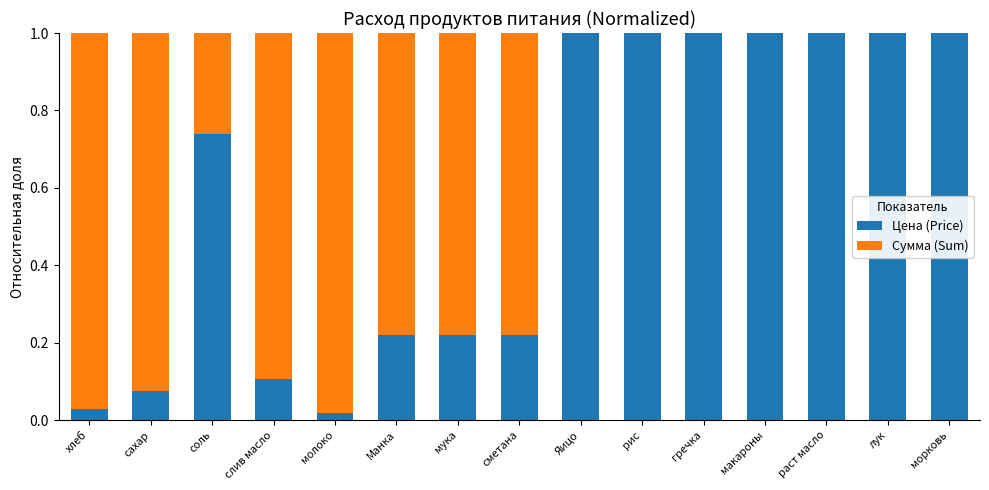

True or false: Цена (Price) has a value of 0.7 at Яицо.

False